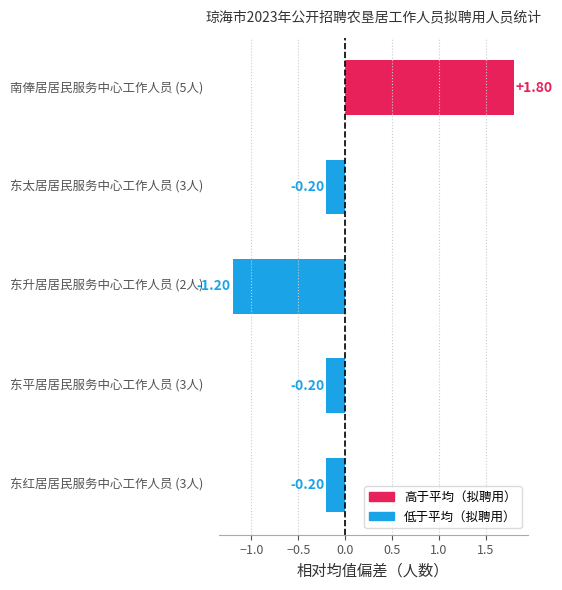

What is the difference between the maximum and minimum values?

3.0